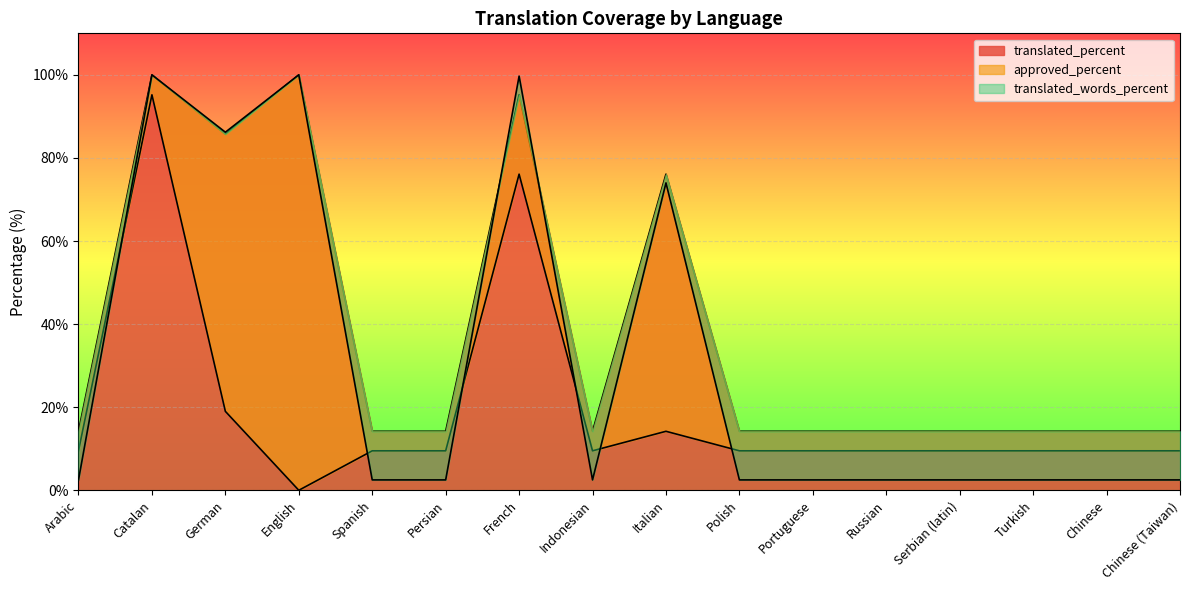

What is the maximum value shown in the chart?

100.0